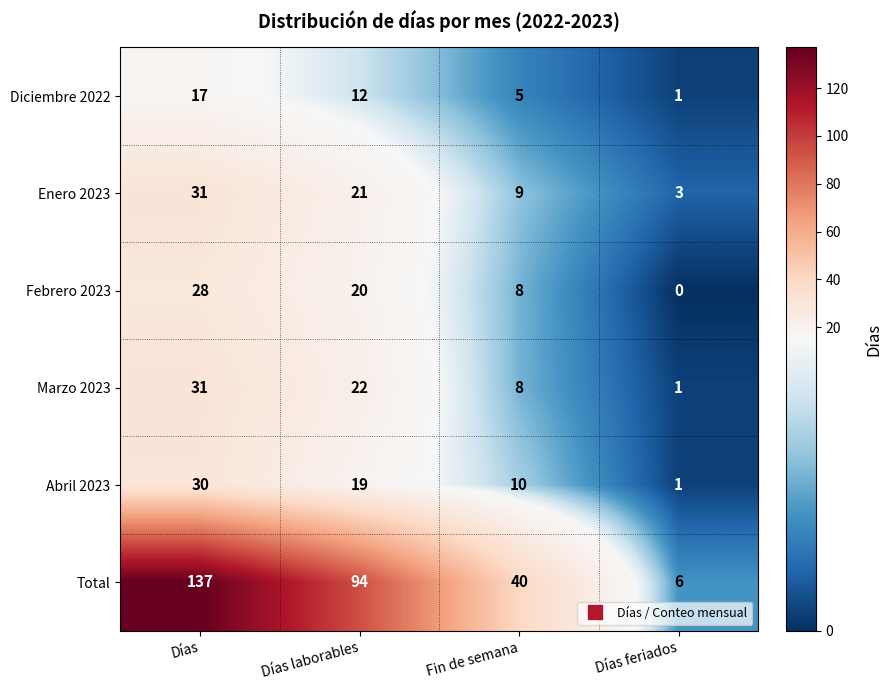

Reading left to right, transcribe all the data shown in this chart.

Diciembre 2022: 17	12	5	1
Enero 2023: 31	21	9	3
Febrero 2023: 28	20	8	0
Marzo 2023: 31	22	8	1
Abril 2023: 30	19	10	1
Total: 137	94	40	6